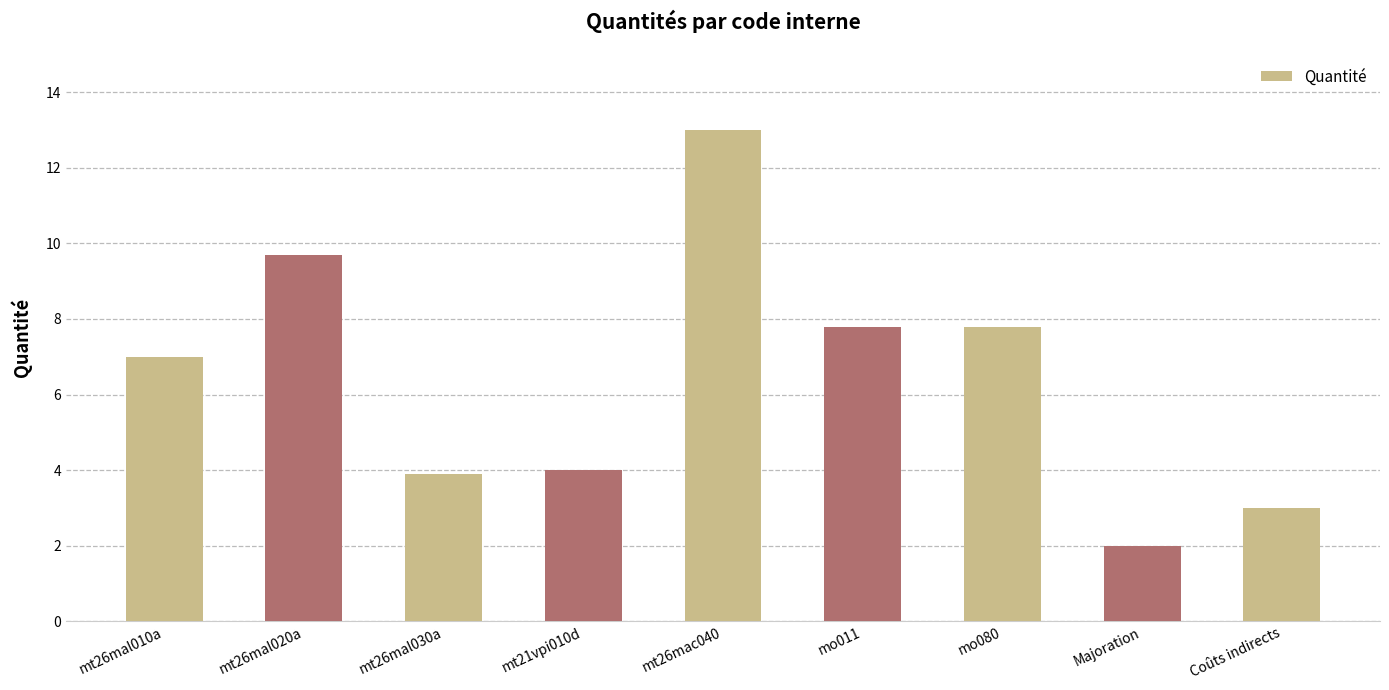

What is the approximate value at mt26mac040?

13.0